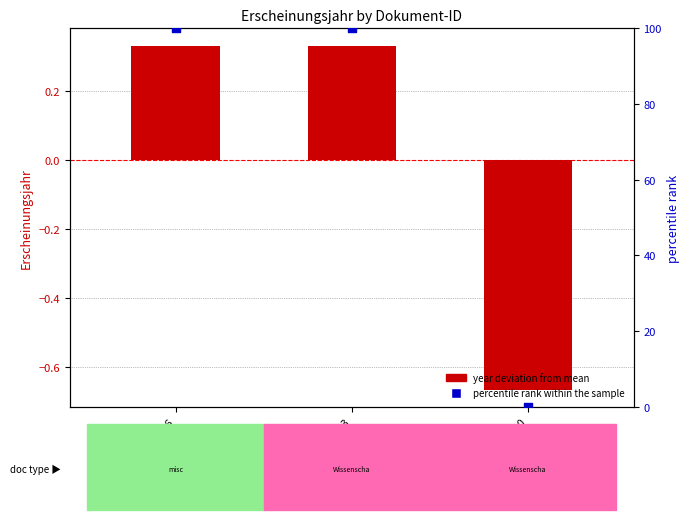

At how many categories does at least one series exceed 87?

2